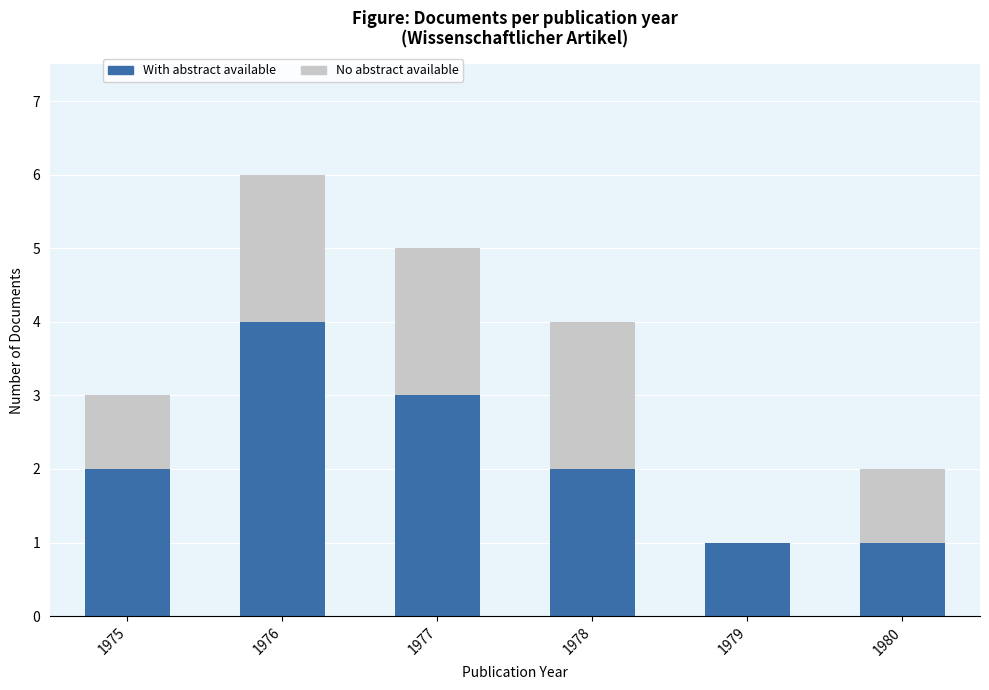

At which category is the sum across all series the highest?

1976